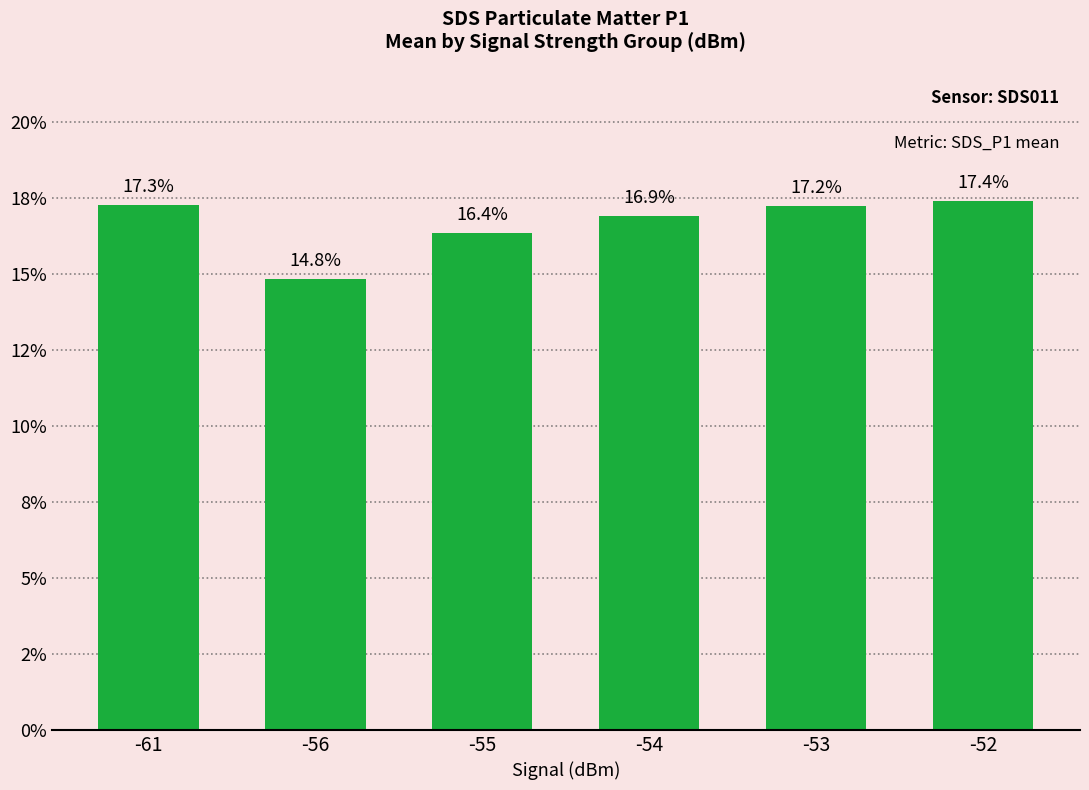

Are the bars horizontal?

No